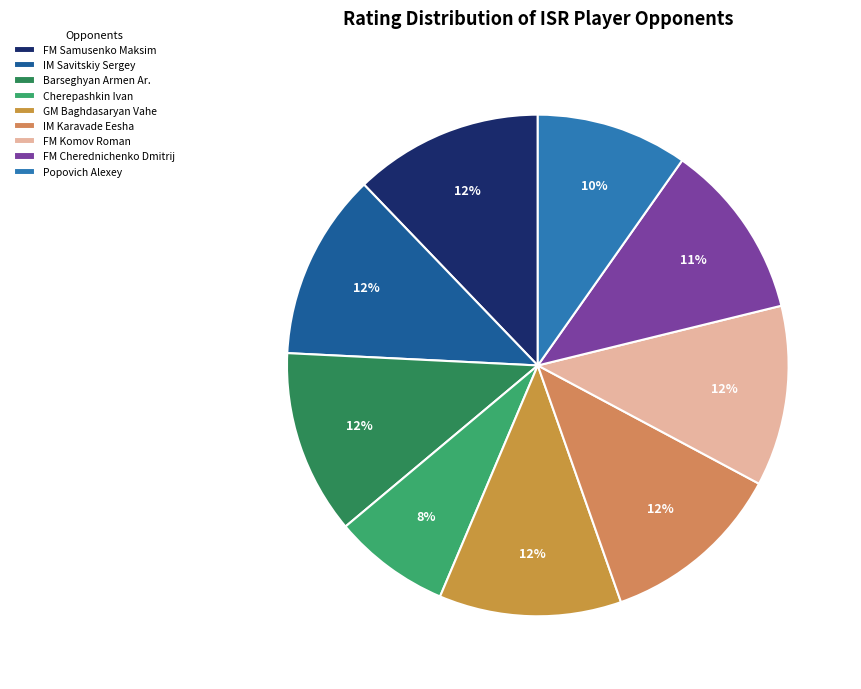

What percentage is NOT represented by GM Baghdasaryan Vahe?

88.2%